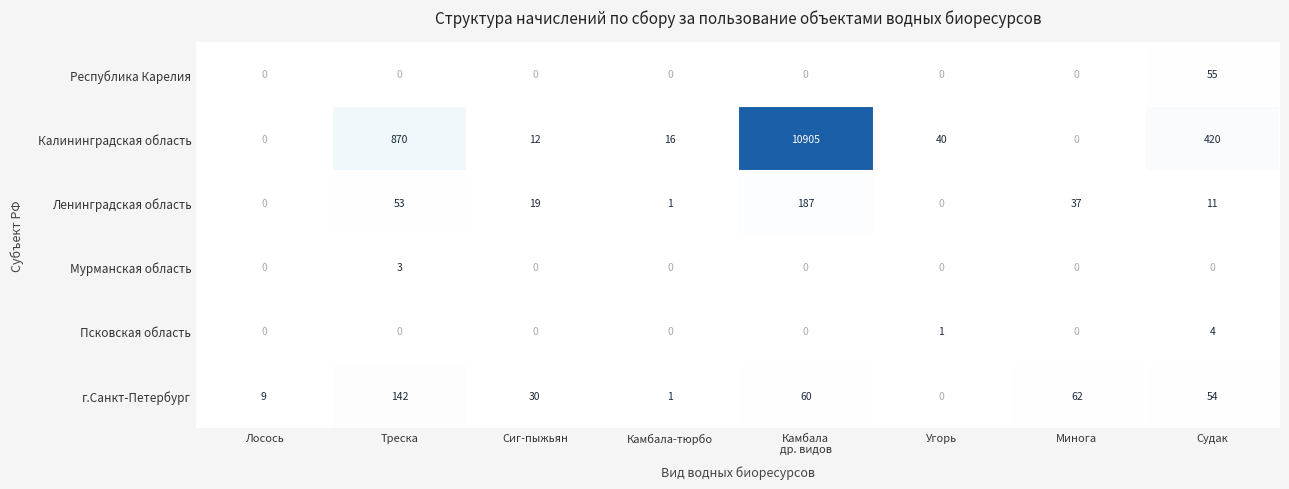

What is the total value across all series at Сиг-пыжьян?

61